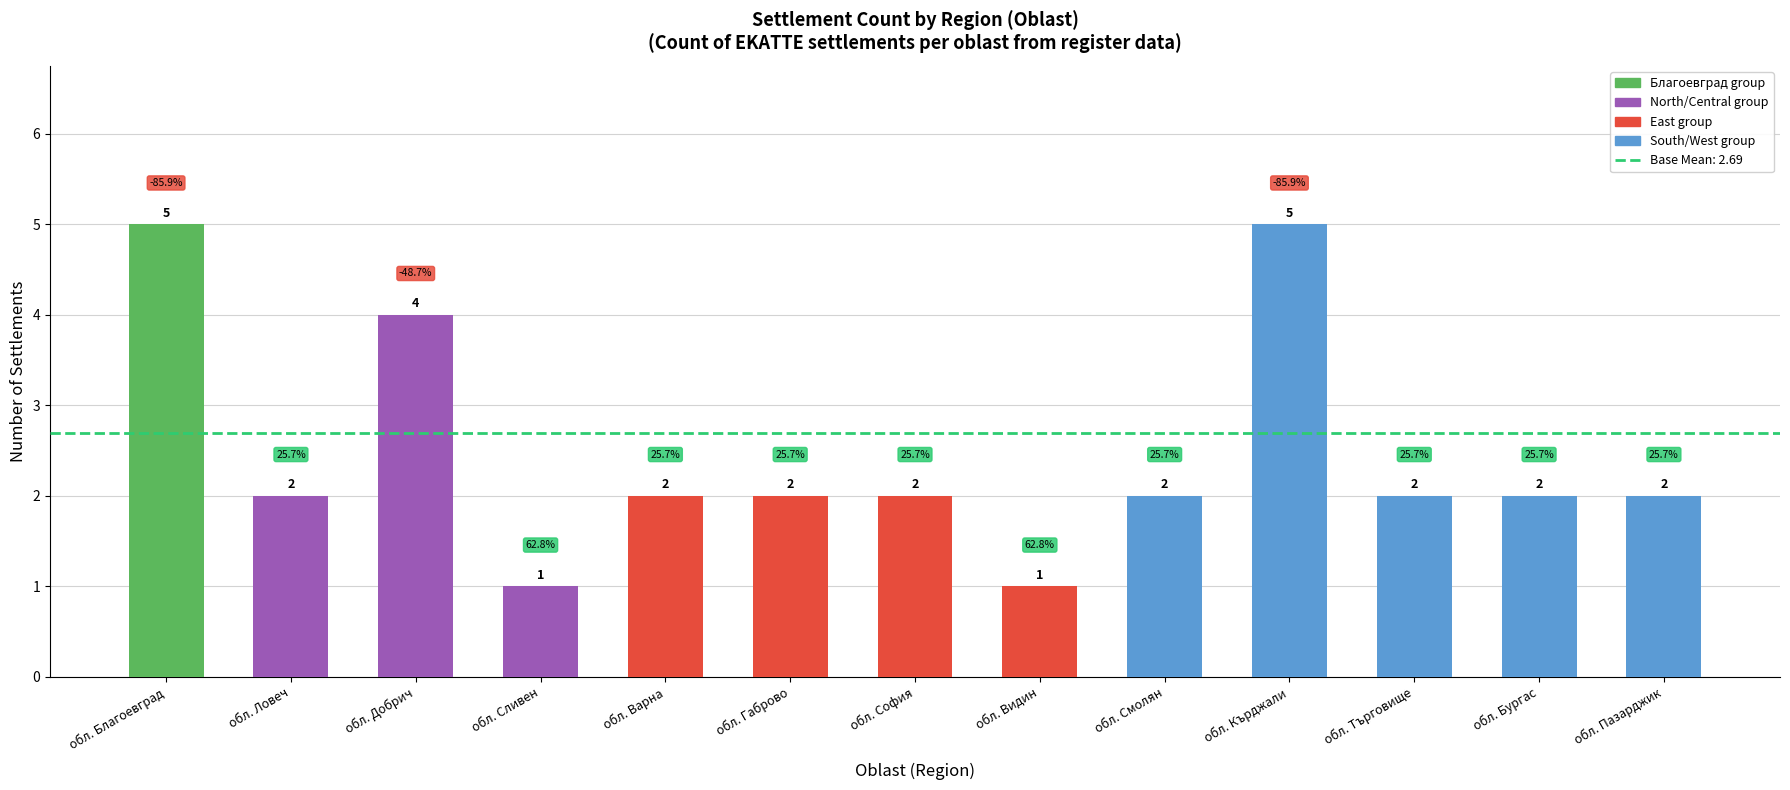

What is the value of the 12th bar from the left?

2